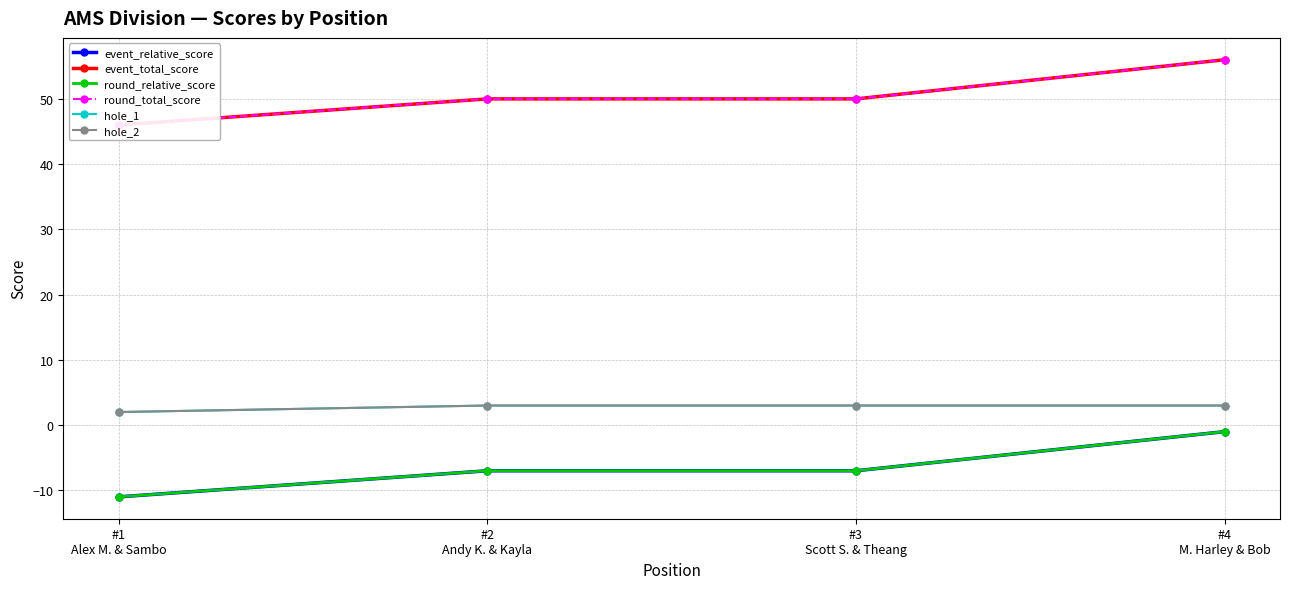

The value of hole_1 at #4
M. Harley & Bob is 3. True or false?

True